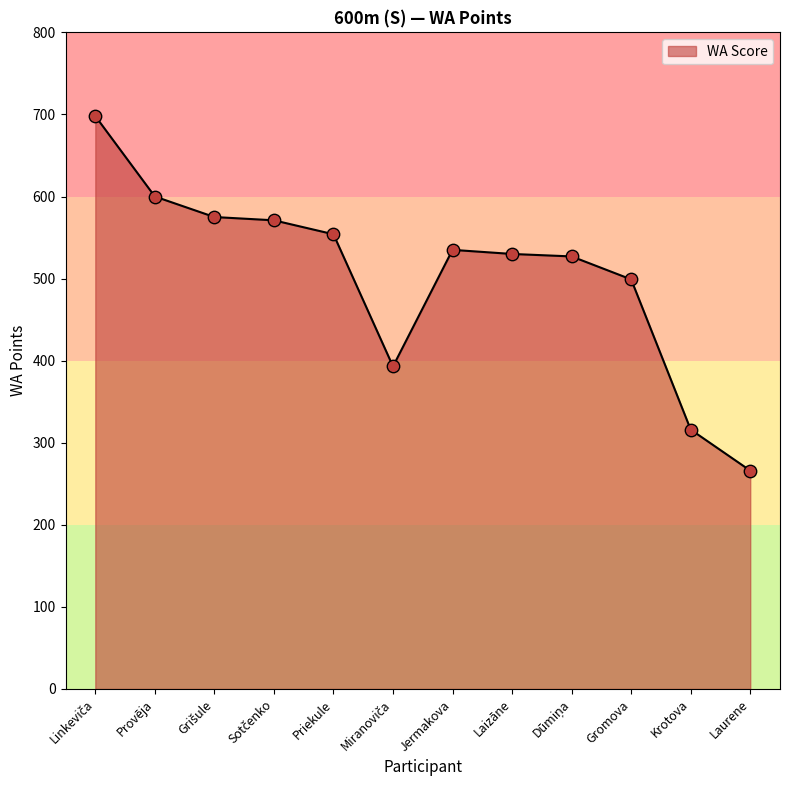

What is the change in value from Priekule to Jermakova?

-19